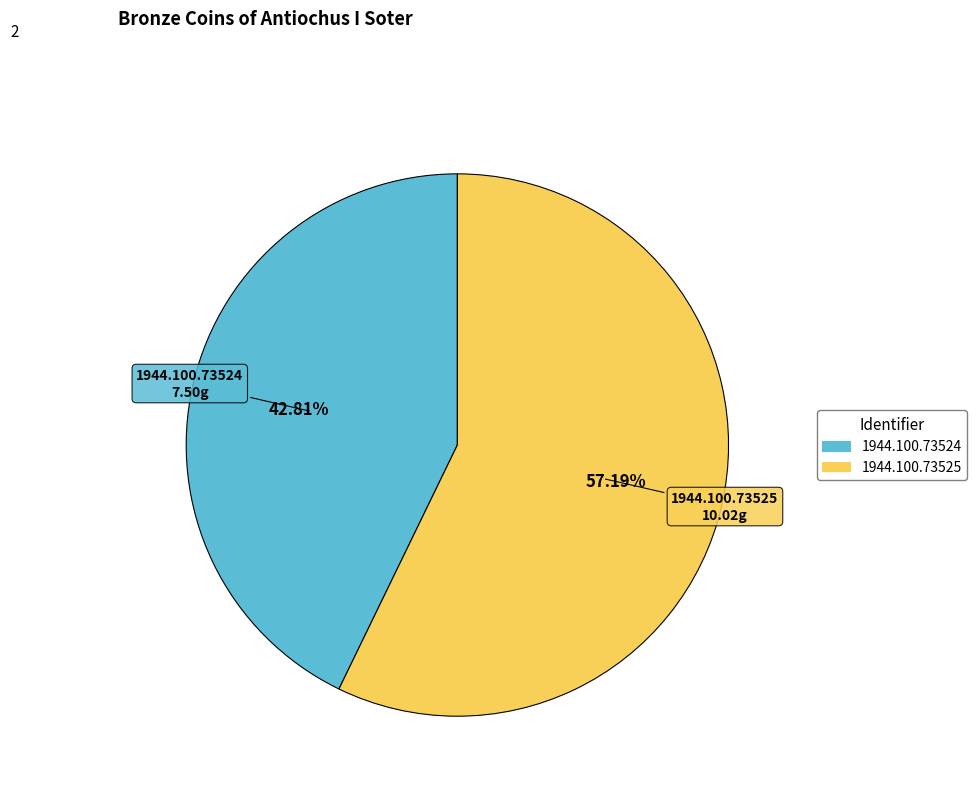

To the nearest percent, what percentage of the pie is 1944.100.73524?

43%